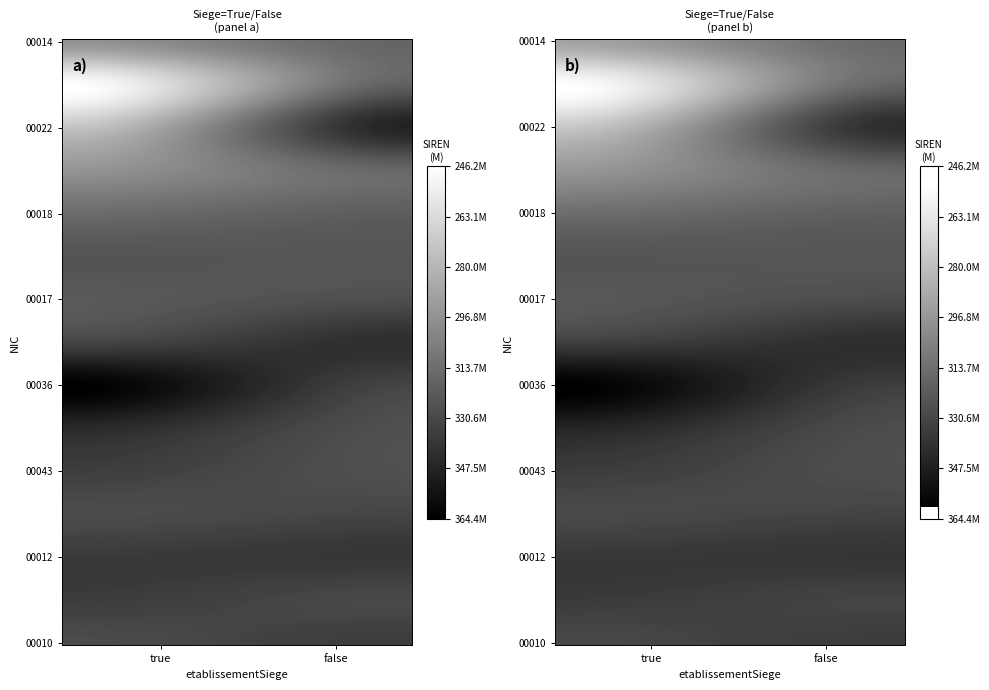

The value of true at 1 is 263104226. True or false?

True